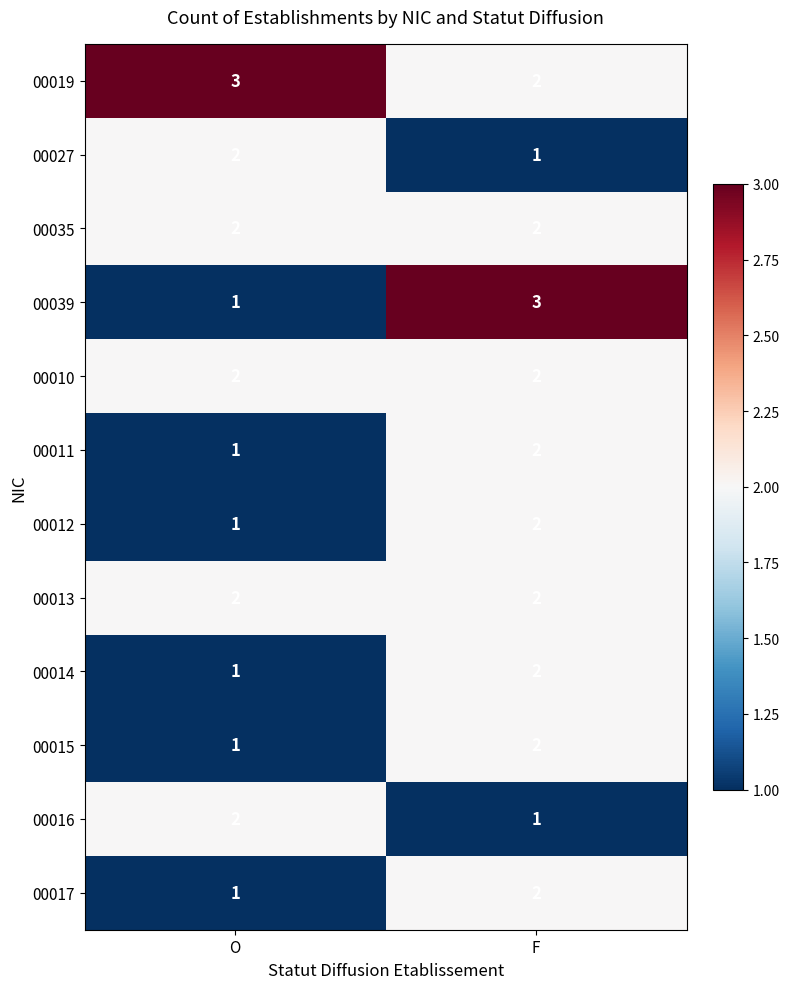

Is it true that 00011 equals 1 at O?

True